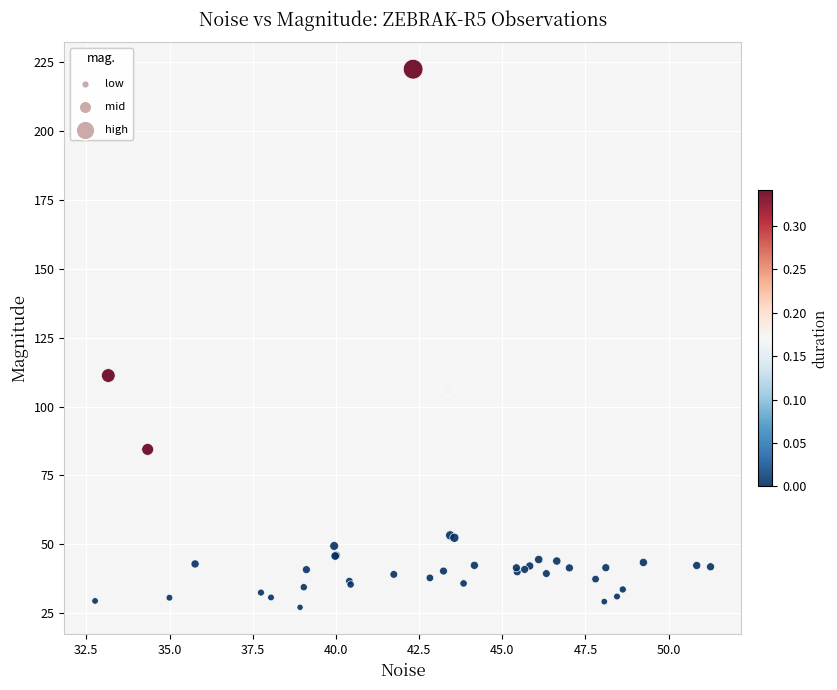

What Y value in the scatter plot is closest to 124?

111.2